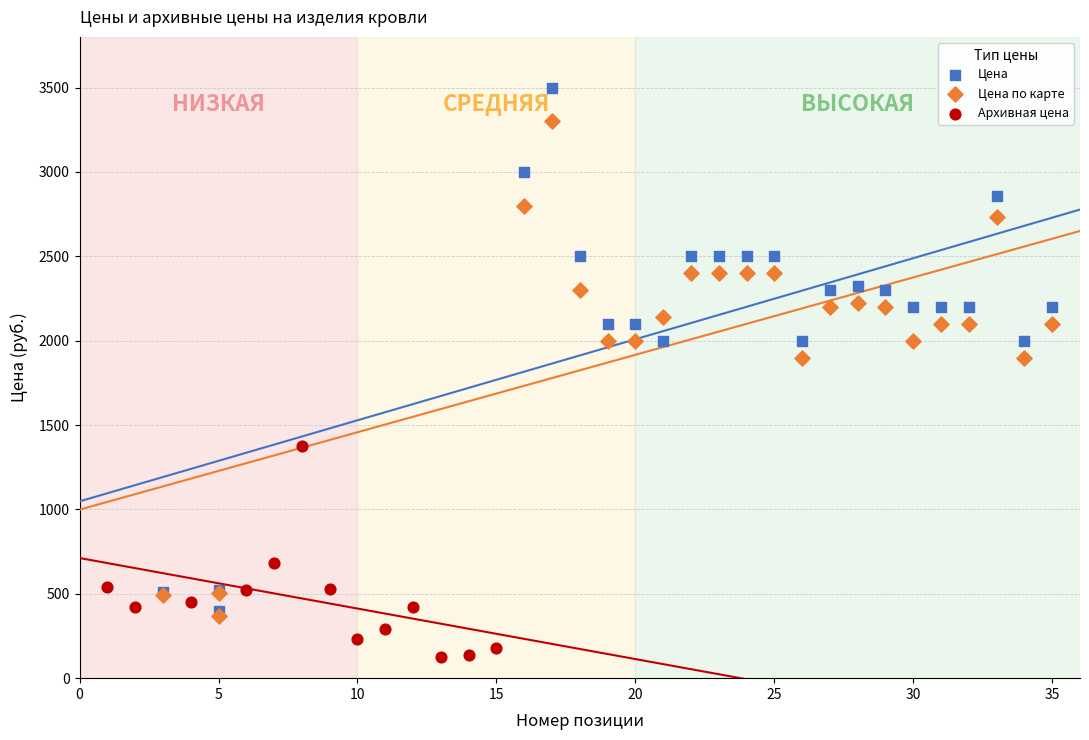

Which series reaches the minimum Y coordinate?

Архивная цена